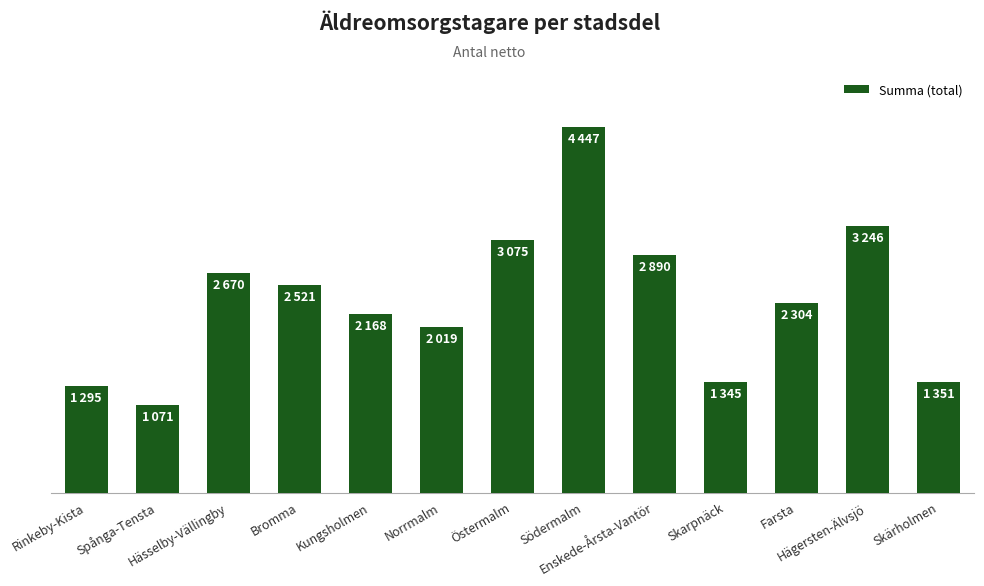

Reading left to right, extract all data points from this chart.

Rinkeby-Kista=1295	Spånga-Tensta=1071	Hässelby-Vällingby=2670	Bromma=2521	Kungsholmen=2168	Norrmalm=2019	Östermalm=3075	Södermalm=4447	Enskede-Årsta-Vantör=2890	Skarpnäck=1345	Farsta=2304	Hägersten-Älvsjö=3246	Skärholmen=1351